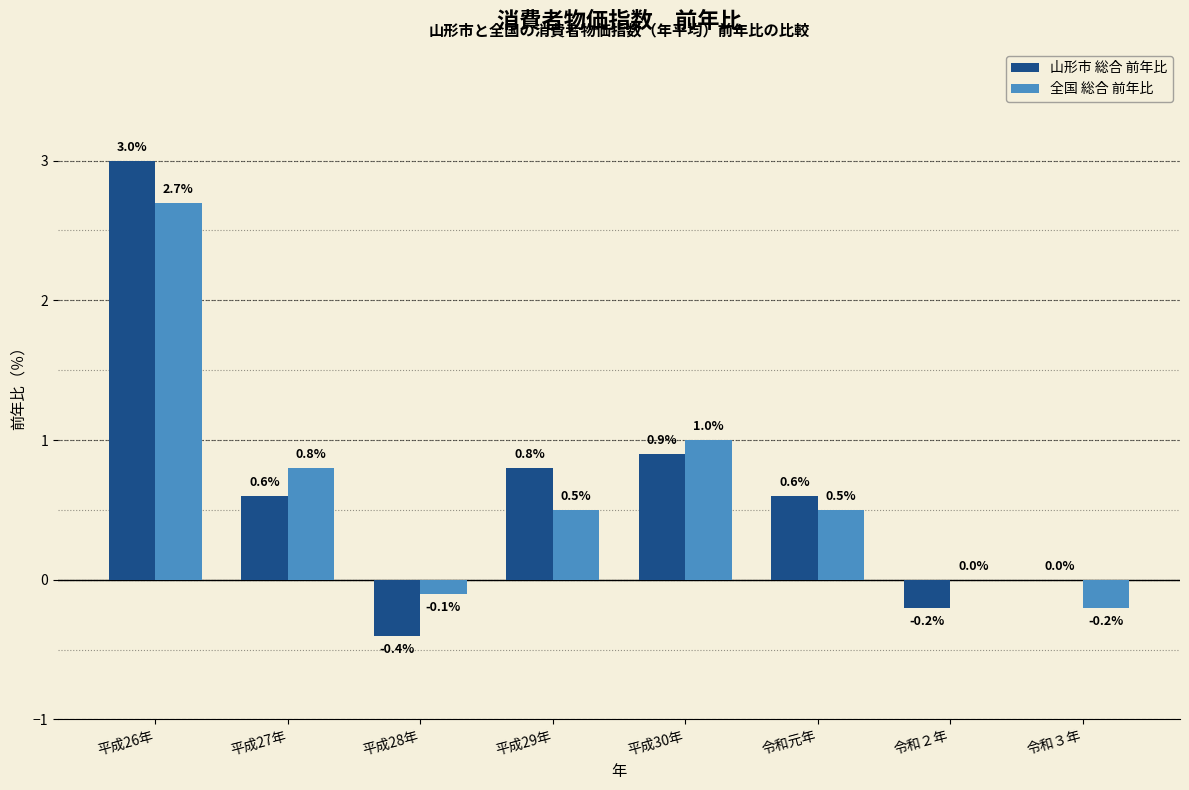

Reading right to left, transcribe all the data shown in this chart.

山形市 総合 前年比: 0.0	-0.2	0.6	0.9	0.8	-0.4	0.6	3.0
全国 総合 前年比: -0.2	0.0	0.5	1.0	0.5	-0.1	0.8	2.7